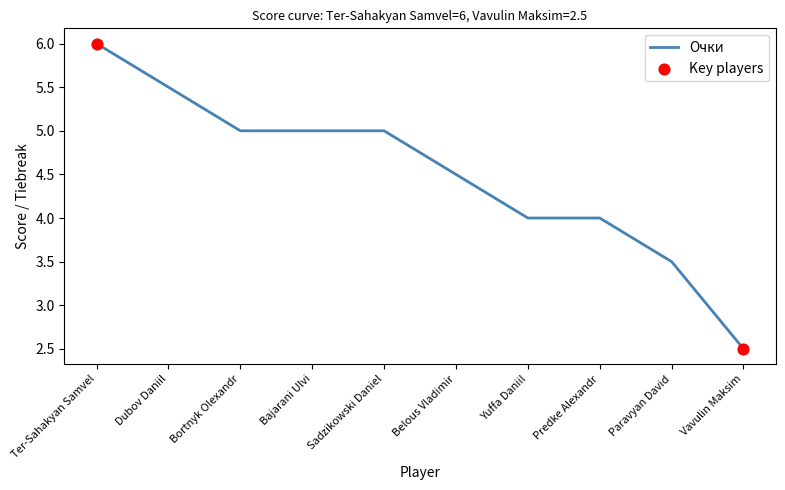

Between Bajarani Ulvi and Belous Vladimir, which is larger?

Bajarani Ulvi